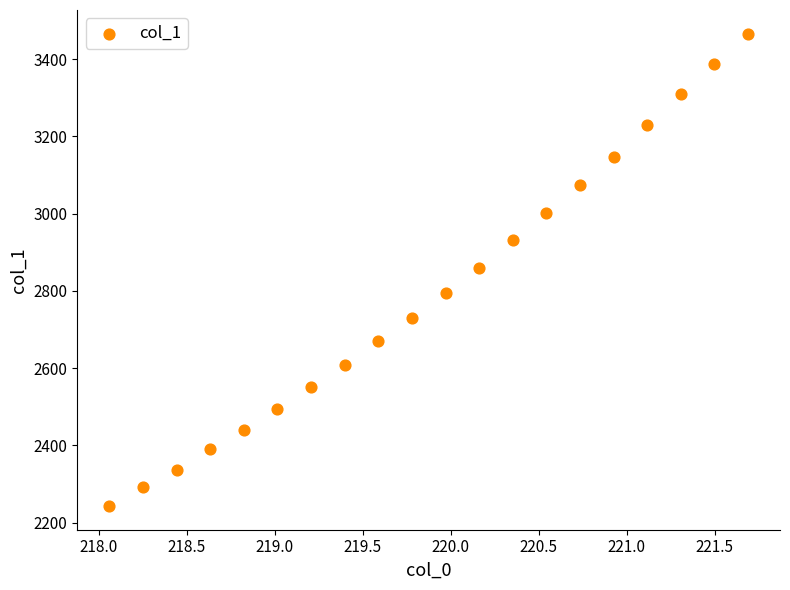

What is the range of X values (max minus min)?

3.6